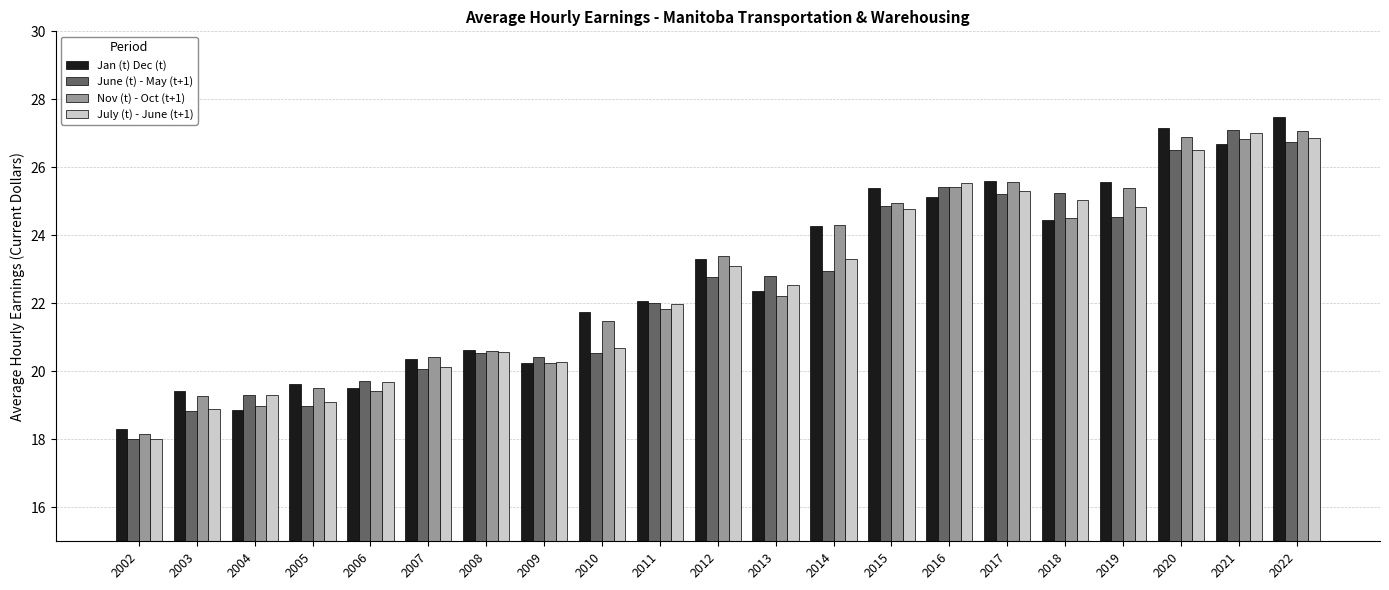

What is the spread (max minus min) of values at 2013?

0.6